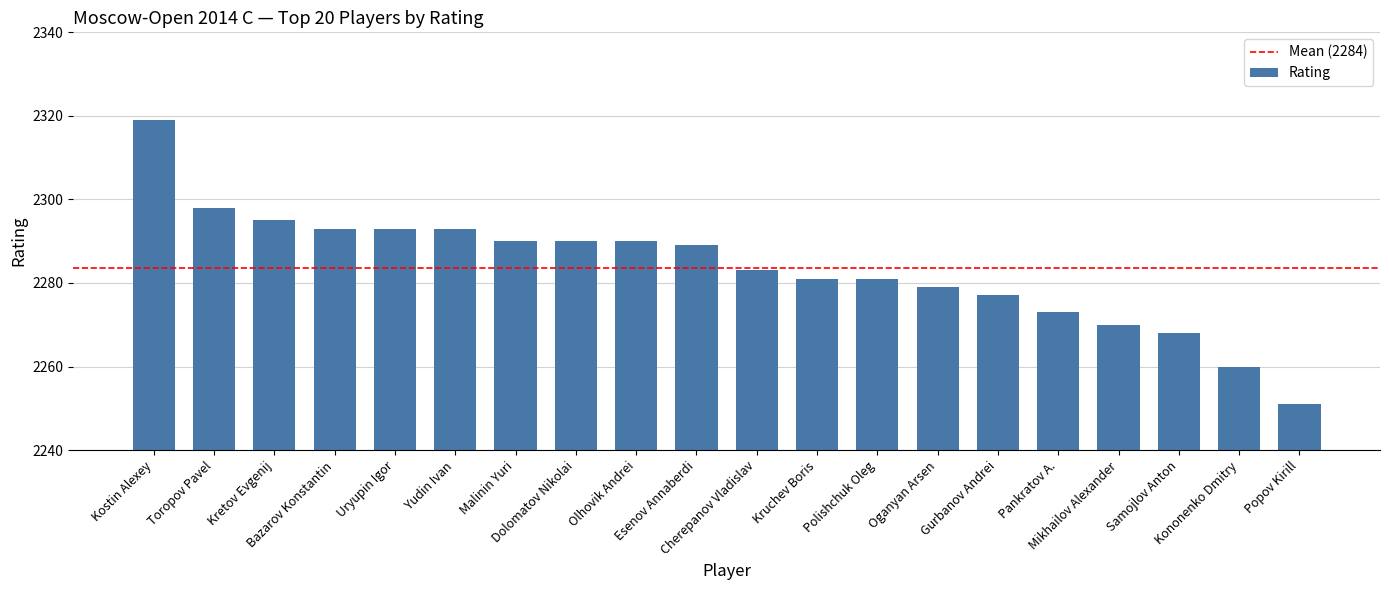

What position from the right is Bazarov Konstantin?

17